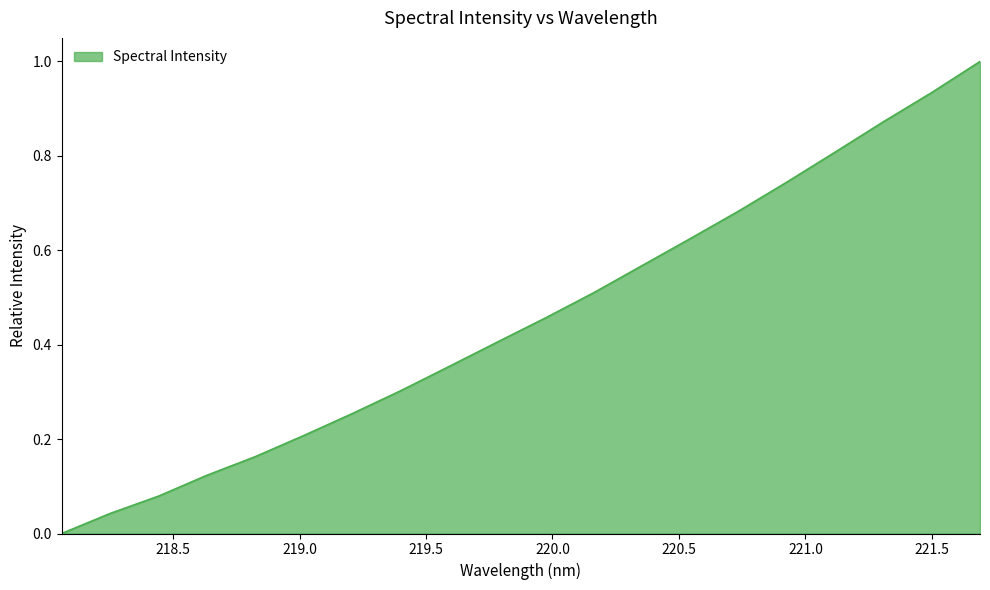

What is the maximum value shown in the chart?

1.0